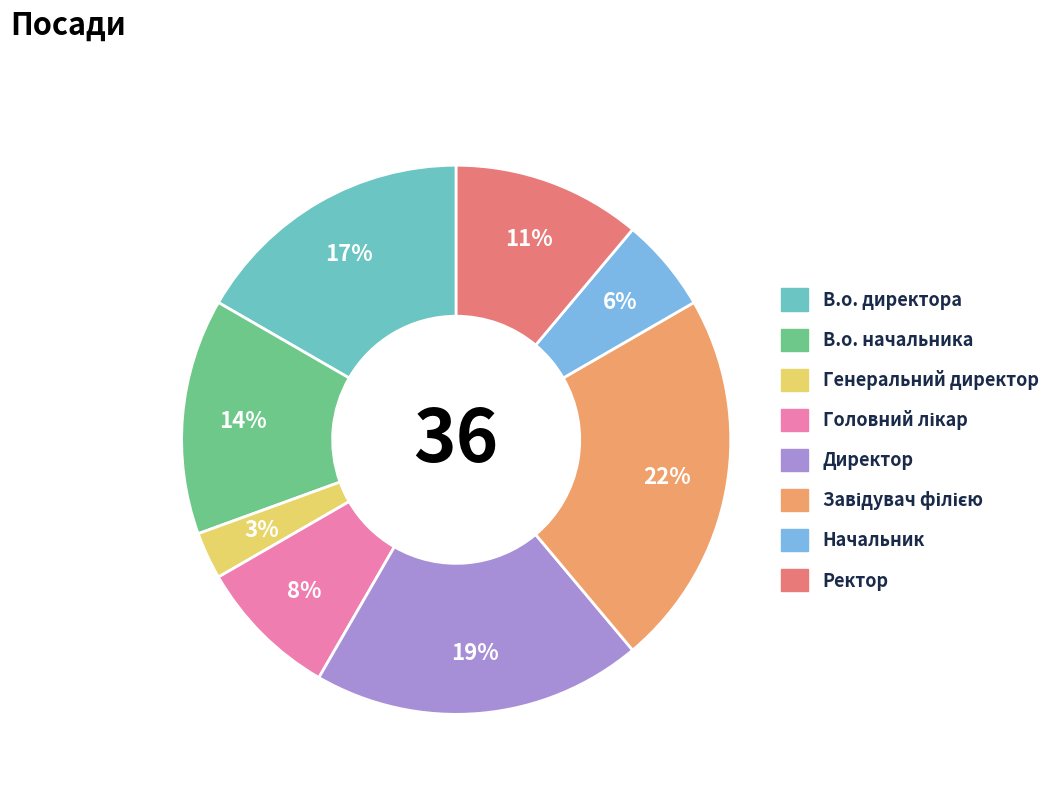

Is it true that Директор is 14% of the pie?

False